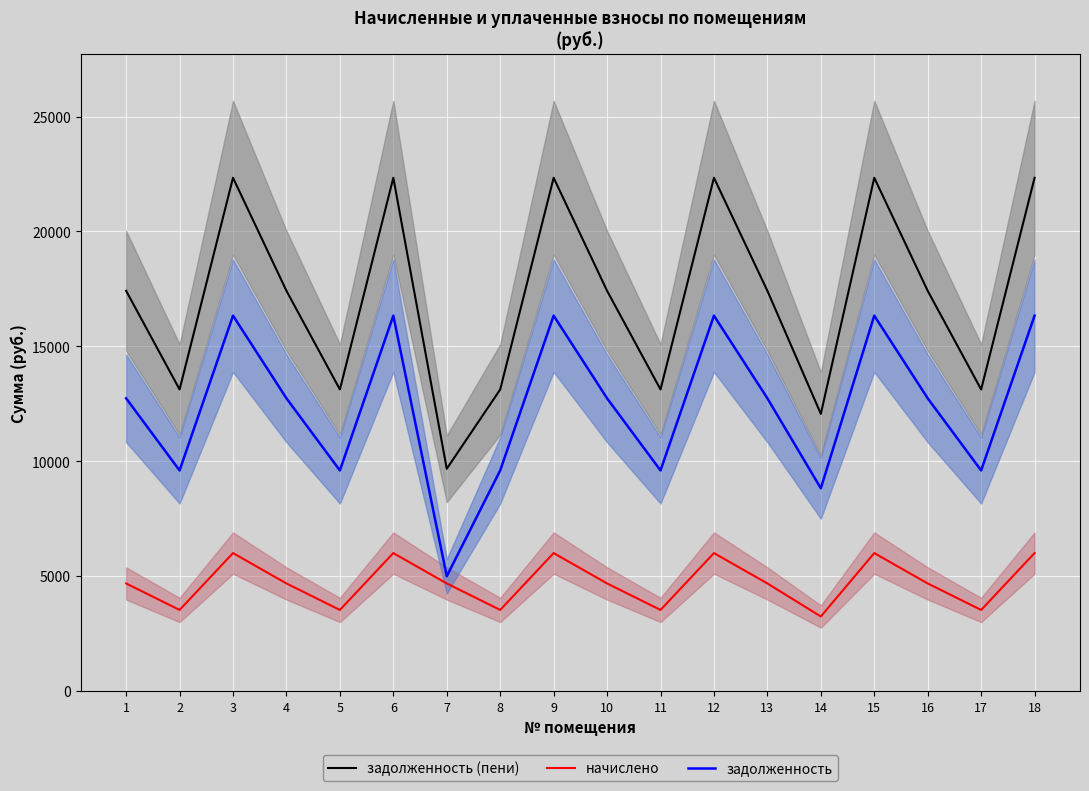

Which has a higher value, 13 or 7?

13